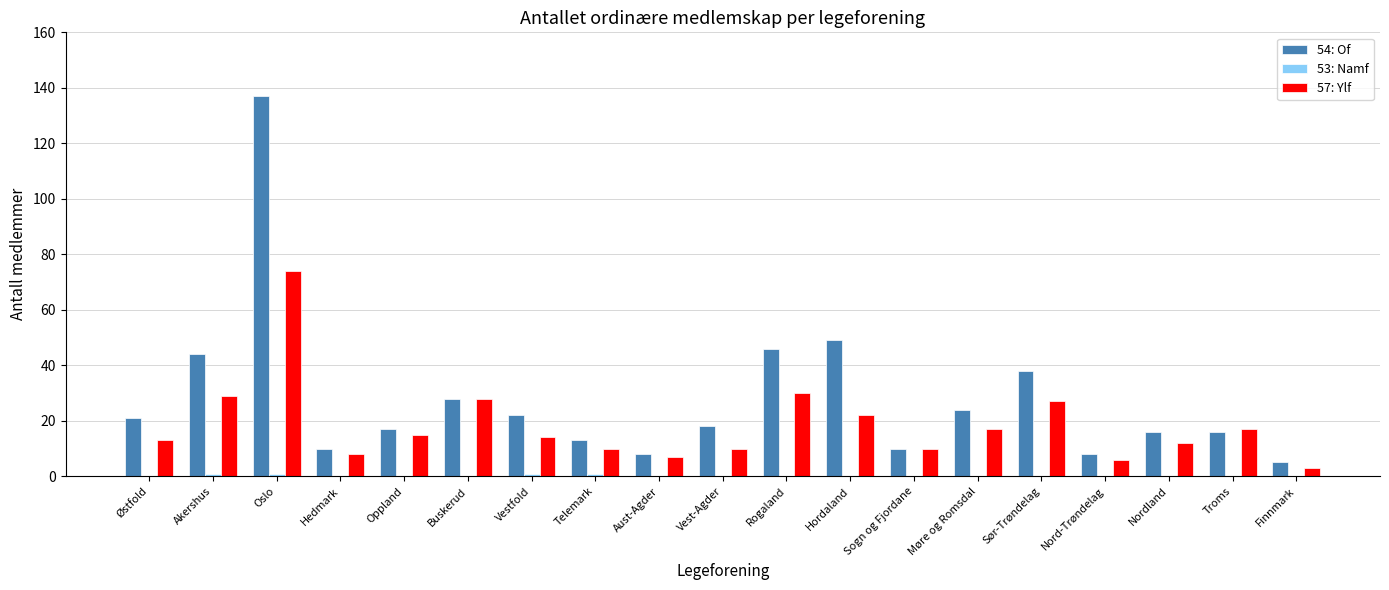

Count the number of data series in this chart.

3